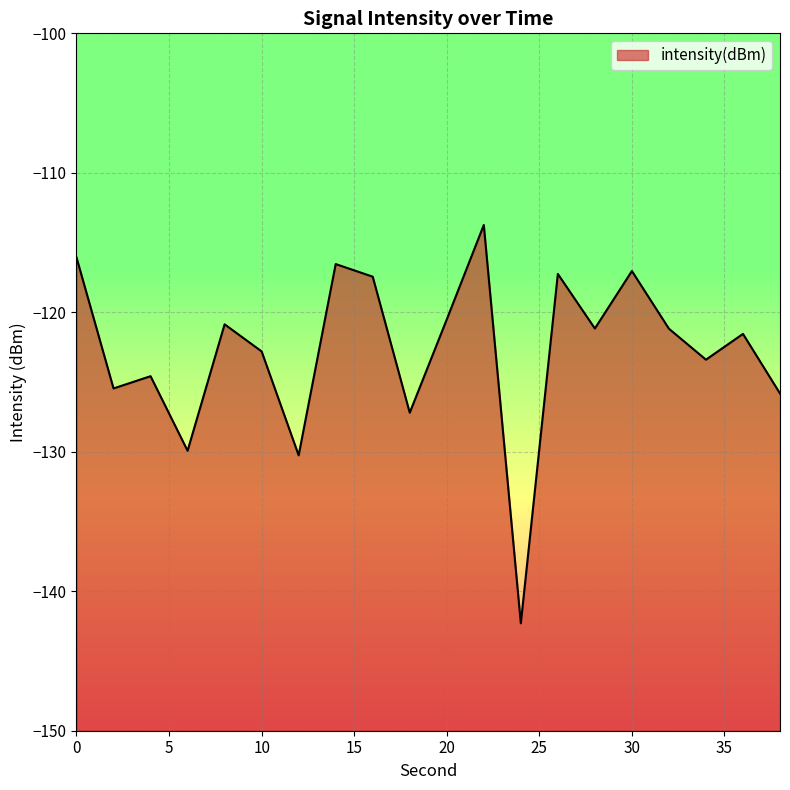

Where is the first local maximum?

4